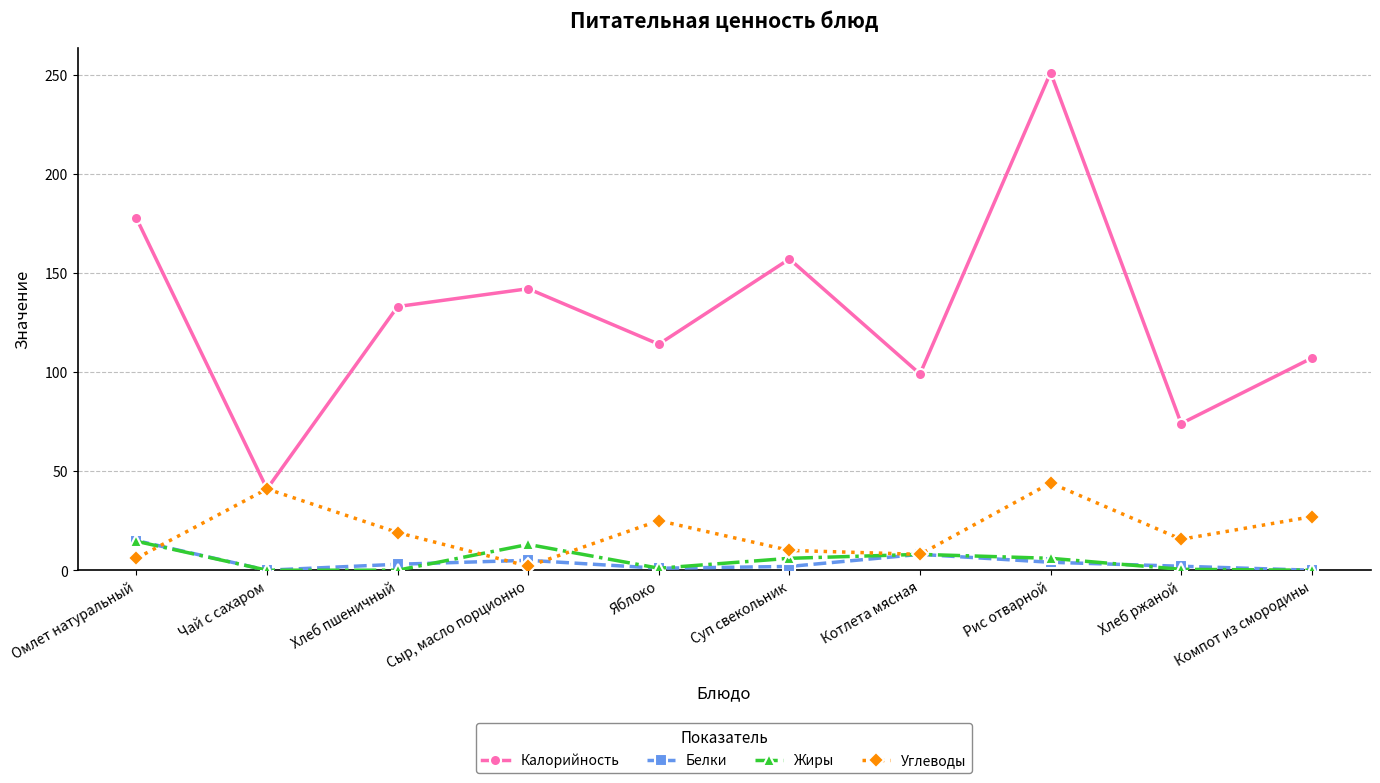

List the labels in order of Углеводы value, largest first.

Рис отварной, Чай с сахаром, Компот из смородины, Яблоко, Хлеб пшеничный, Хлеб ржаной, Суп свекольник, Котлета мясная, Омлет натуральный, Сыр, масло порционно